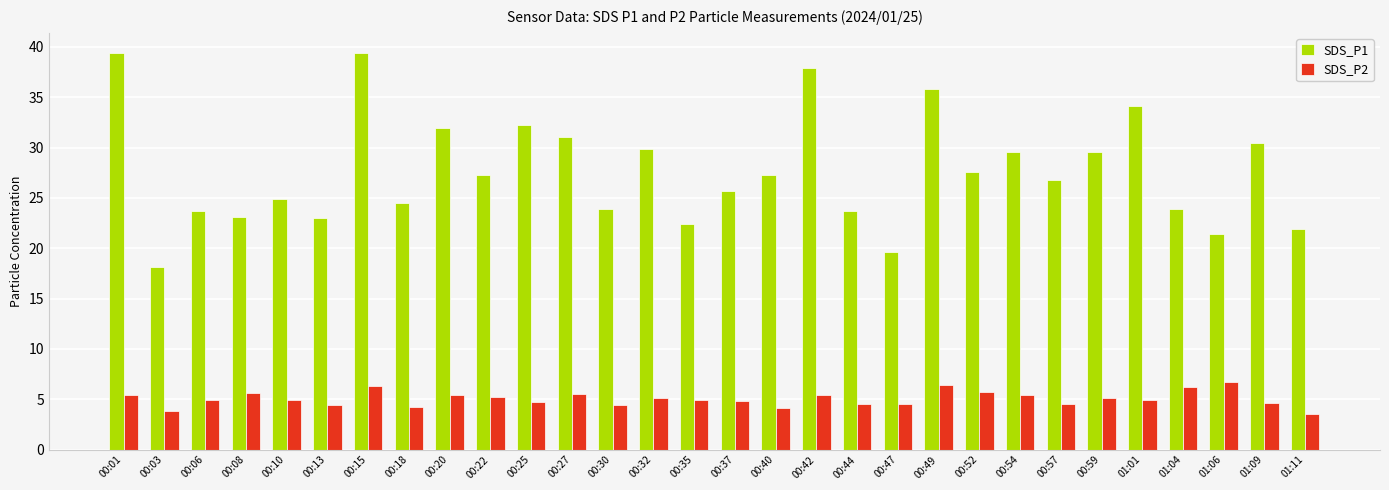

Which series has the largest total across all categories?

SDS_P1